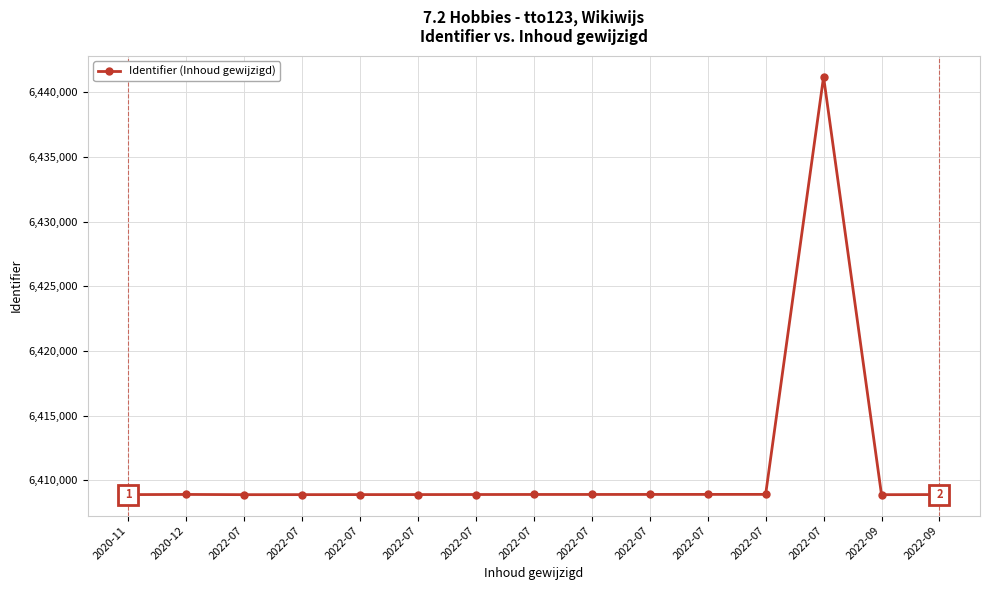

Rank the categories by value from lowest to highest.

2022-09, 2022-07, 2022-07, 2020-11, 2022-07, 2022-07, 2022-09, 2022-07, 2022-07, 2022-07, 2020-12, 2022-07, 2022-07, 2022-07, 2022-07